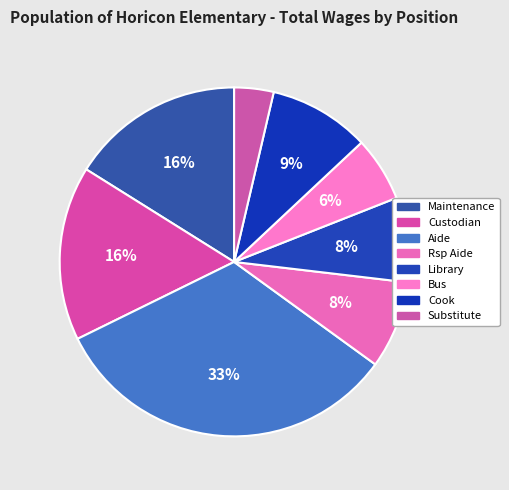

How many slices are in this pie chart?

8